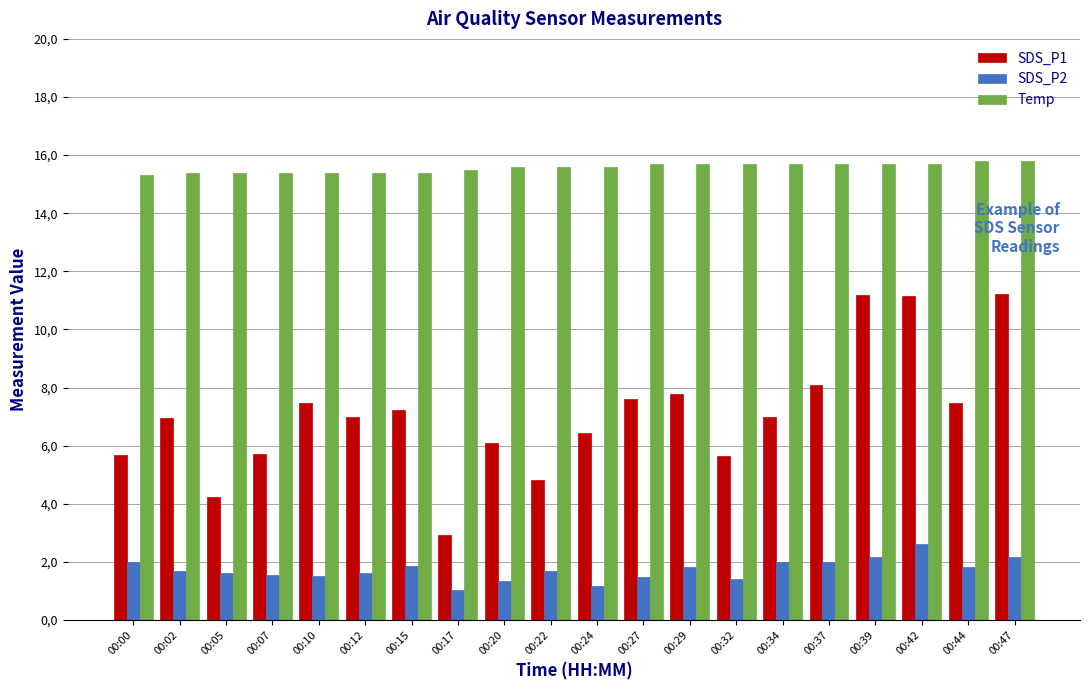

What are all the series names shown in the legend?

SDS_P1, SDS_P2, Temp